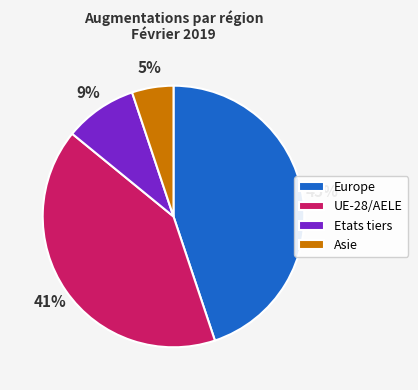

Approximately how many times larger is the value at Europe compared to UE-28/AELE?

1.1